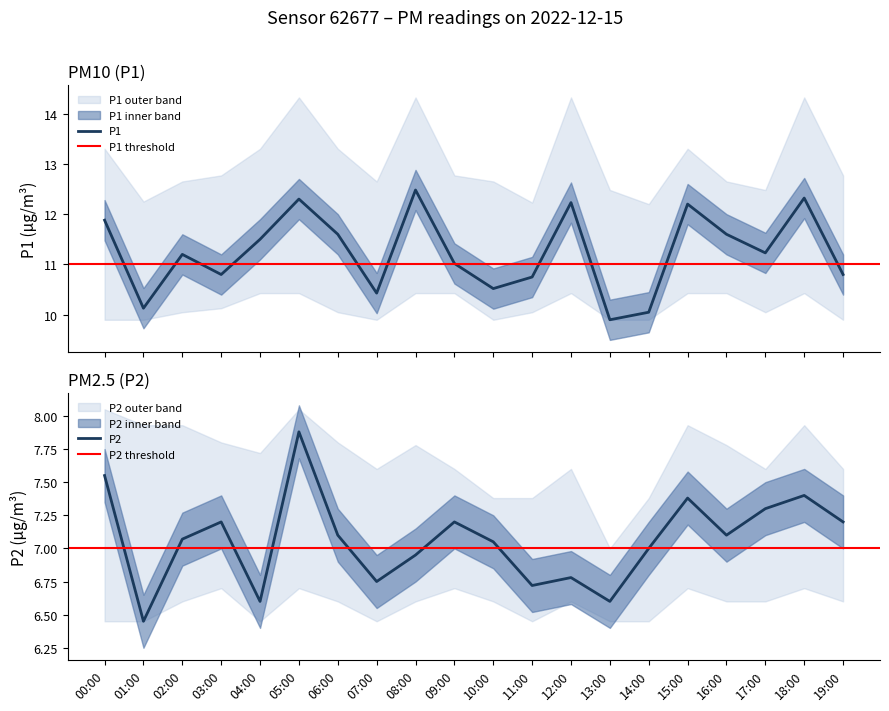

Which category has the highest value in the P2 series?

05:00